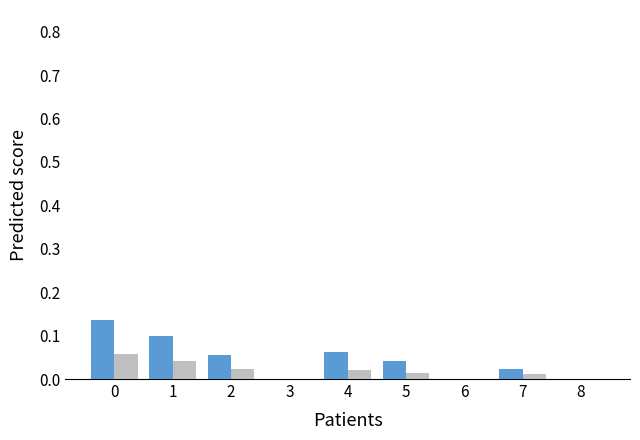

Count the number of categories in the chart.

9